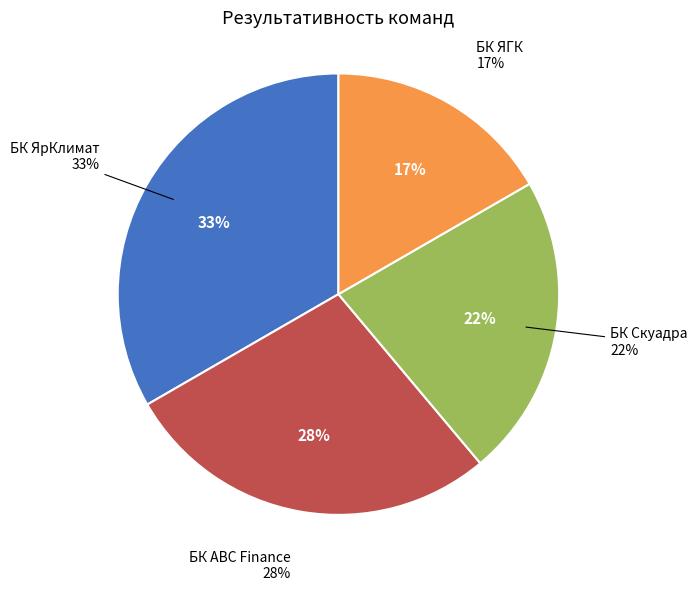

What portion of the pie excludes БК Скуадра?

77.8%